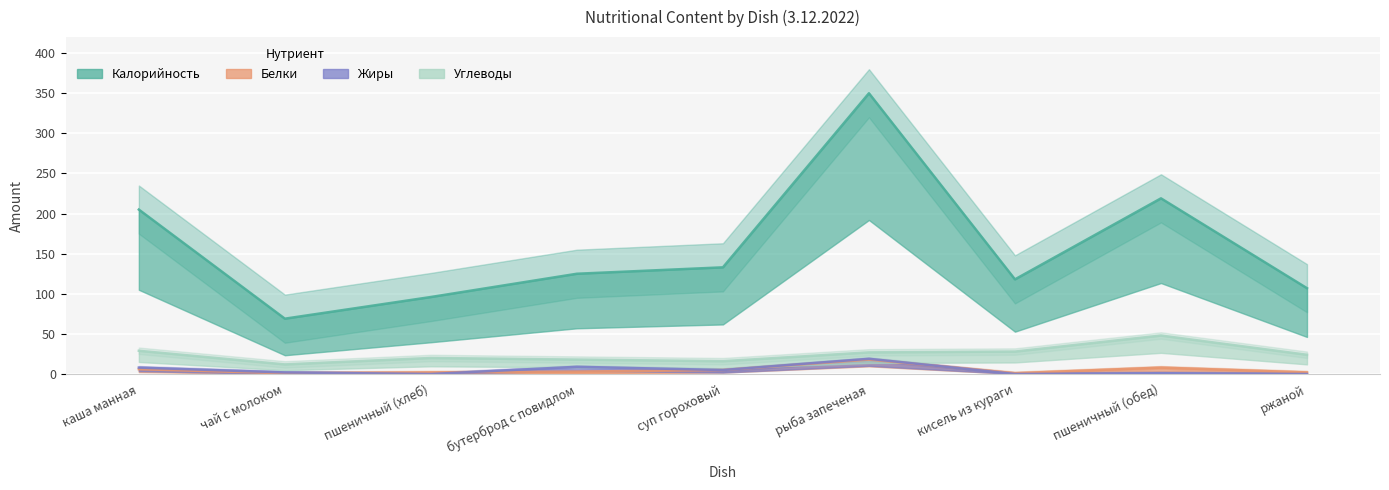

List the series in order of their peak value, lowest first.

Белки, Жиры, Углеводы, Калорийность